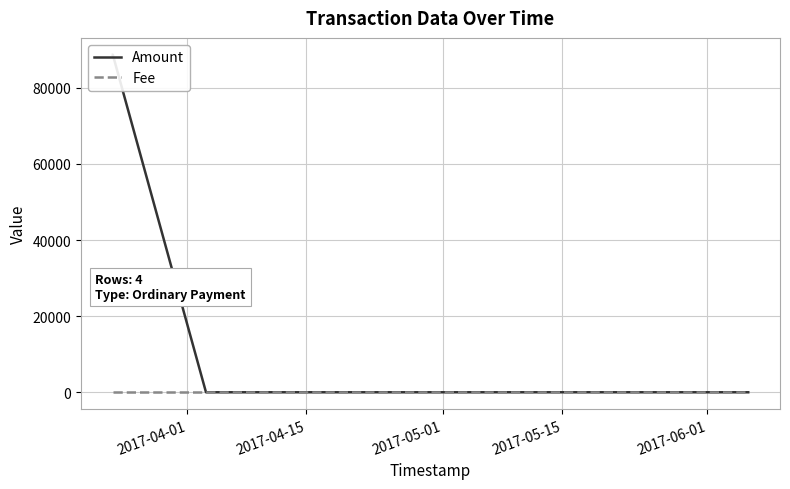

True or false: Fee has more than 2 points higher than both neighbors.

False